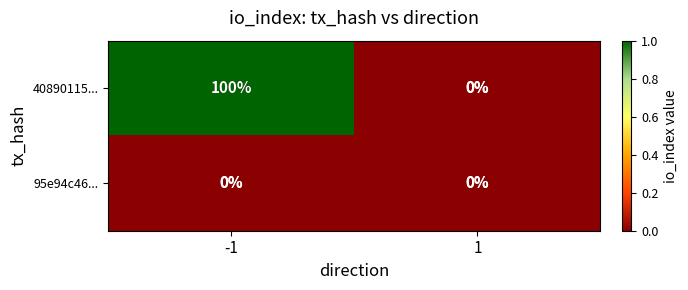

List the series in order of their overall mean, lowest first.

95e94c46..., 40890115...